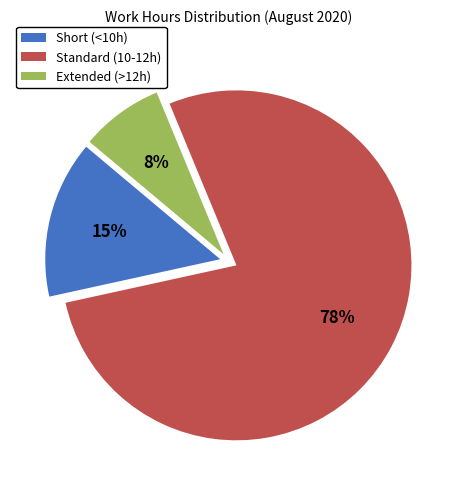

To the nearest percent, what is the average slice percentage?

33%